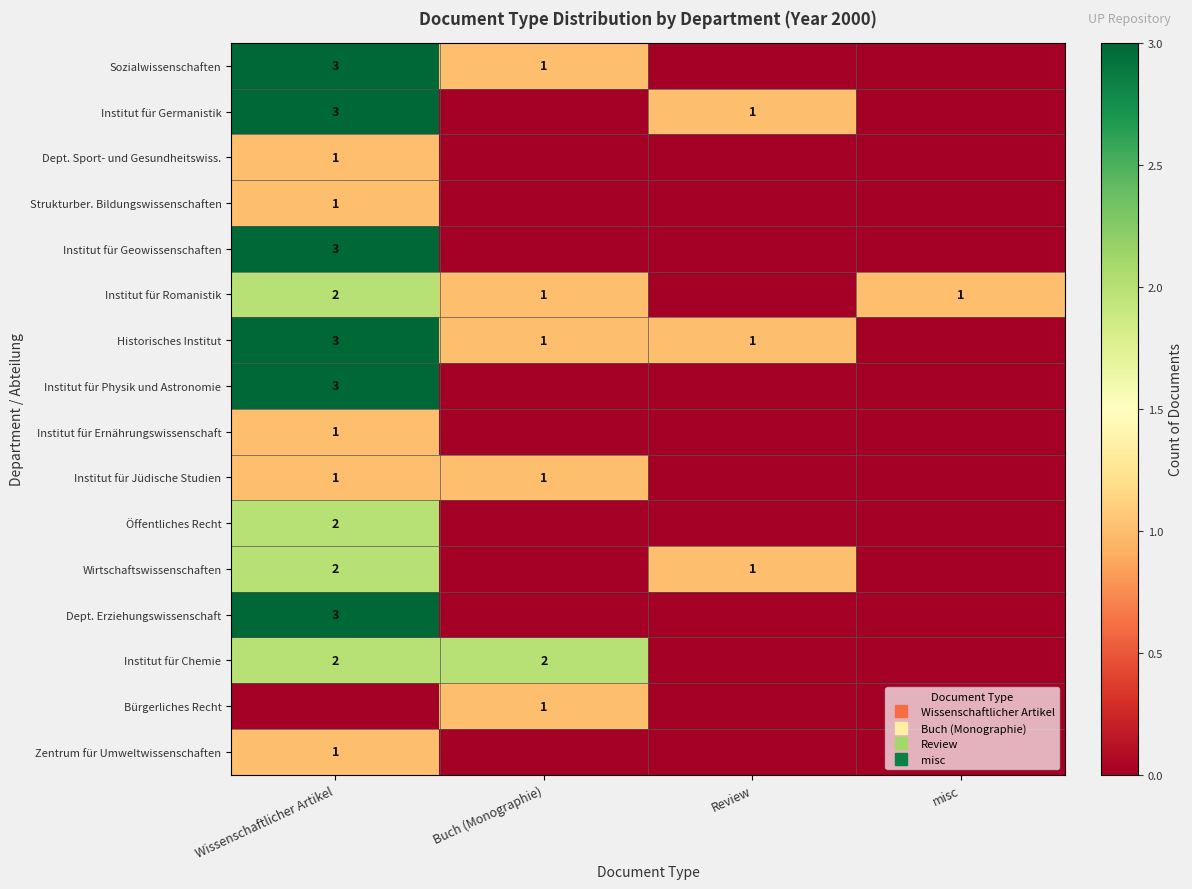

Count the Dept. Erziehungswissenschaft values in the range 0 to 3.

4